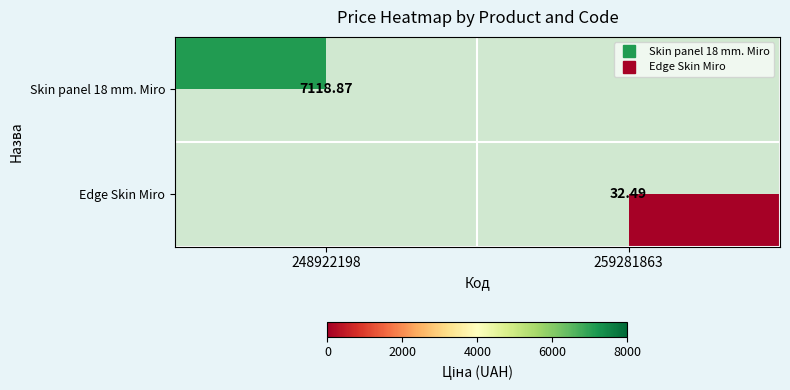

How many series are shown in this chart?

2